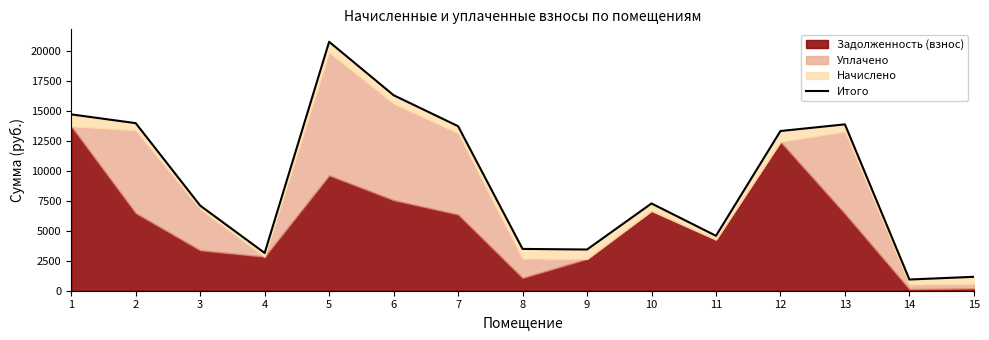

Where is the first local minimum?

4